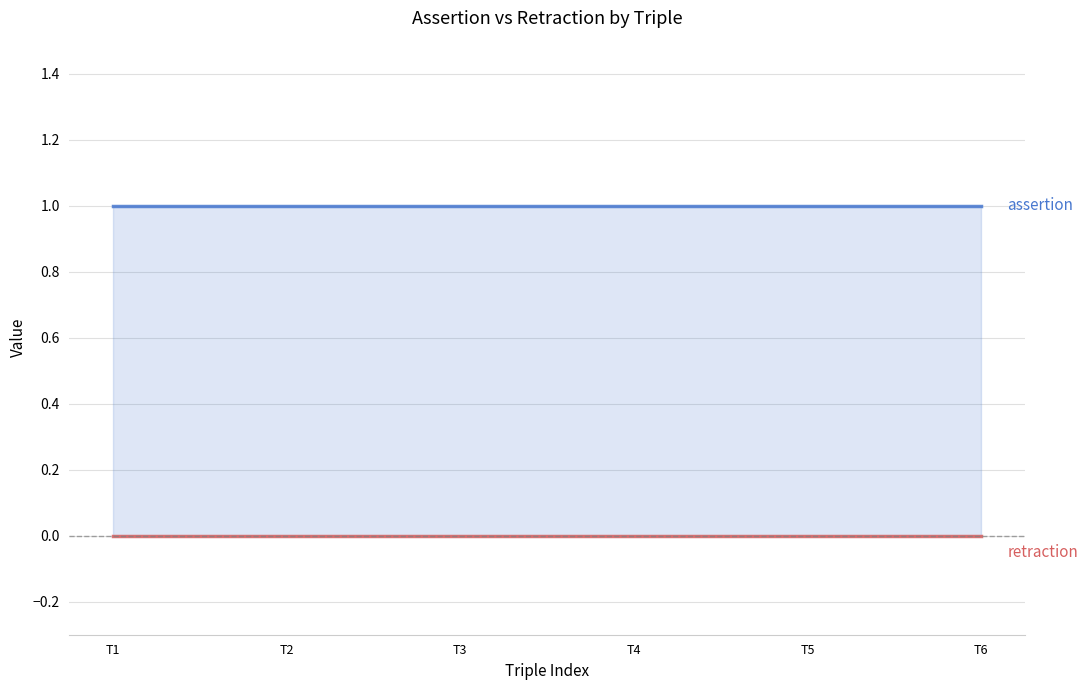

True or false: retraction and assertion intersect in this chart.

False